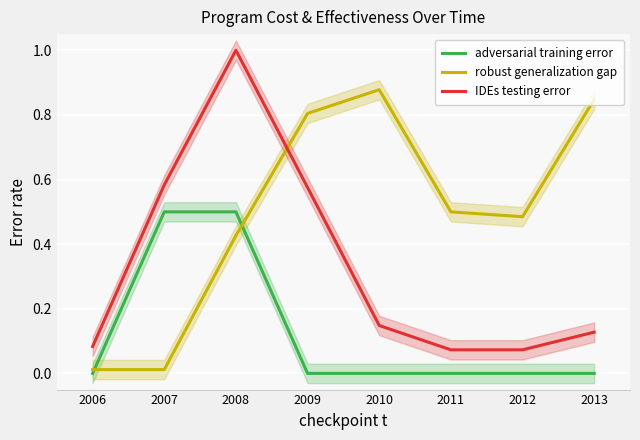

Is it true that adversarial training error equals 0.3 at 2013?

False